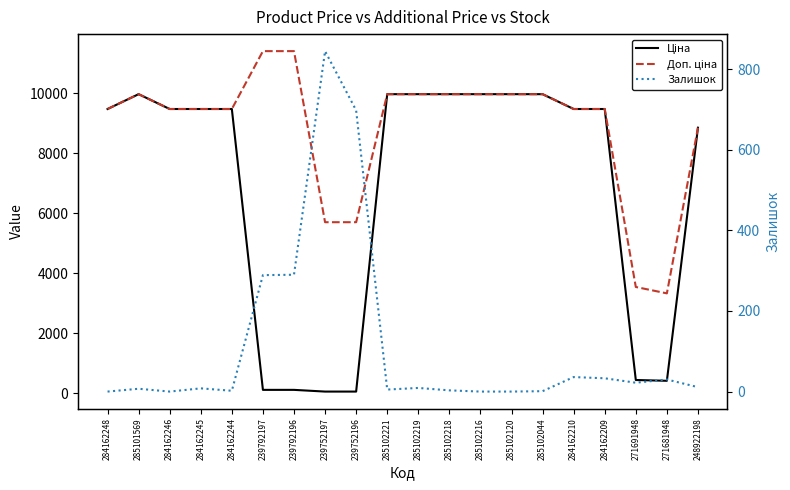

Reading left to right, transcribe all the data shown in this chart.

Ціна: 284162248=9480.1	285101569=9975.0	284162246=9480.1	284162245=9480.1	284162244=9480.1	239792197=114.1	239792196=114.1	239752197=57.0	239752196=57.0	285102221=9975.0	285102219=9975.0	285102218=9975.0	285102216=9975.0	285102120=9975.0	285102044=9975.0	284162210=9480.1	284162209=9480.1	271691948=443.1	271681948=416.6	248922198=8856.7
Доп. ціна: 284162248=9480.1	285101569=9975.0	284162246=9480.1	284162245=9480.1	284162244=9480.1	239792197=11410.0	239792196=11410.0	239752197=5705.0	239752196=5705.0	285102221=9975.0	285102219=9975.0	285102218=9975.0	285102216=9975.0	285102120=9975.0	285102044=9975.0	284162210=9480.1	284162209=9480.1	271691948=3545.0	271681948=3332.5	248922198=8856.7
Залишок: 284162248=0.0	285101569=7.0	284162246=0.0	284162245=8.0	284162244=2.0	239792197=289.0	239792196=290.0	239752197=845.0	239752196=698.0	285102221=5.0	285102219=9.0	285102218=3.0	285102216=0.0	285102120=0.0	285102044=1.0	284162210=36.0	284162209=33.0	271691948=22.0	271681948=30.0	248922198=11.0